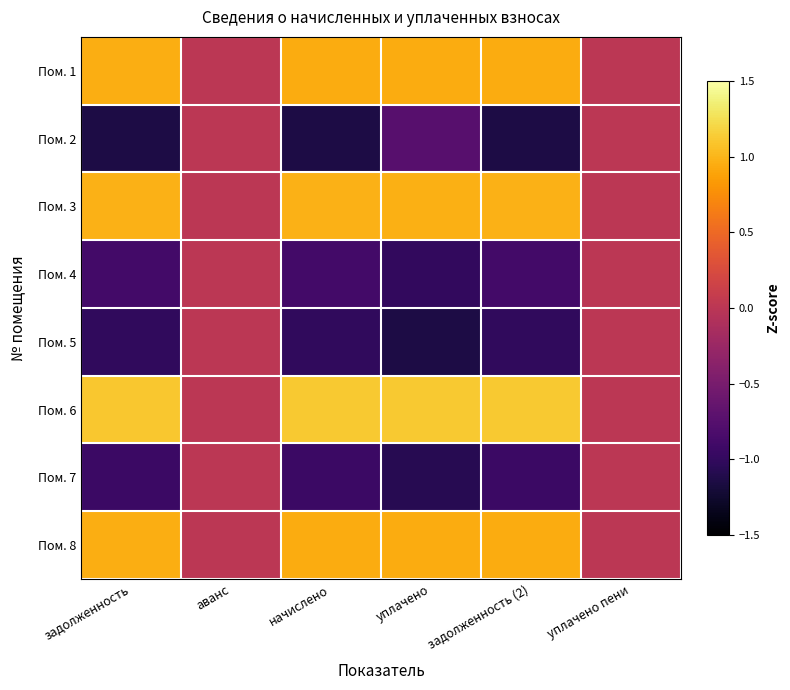

Which series has the largest range (max minus min)?

Пом. 5